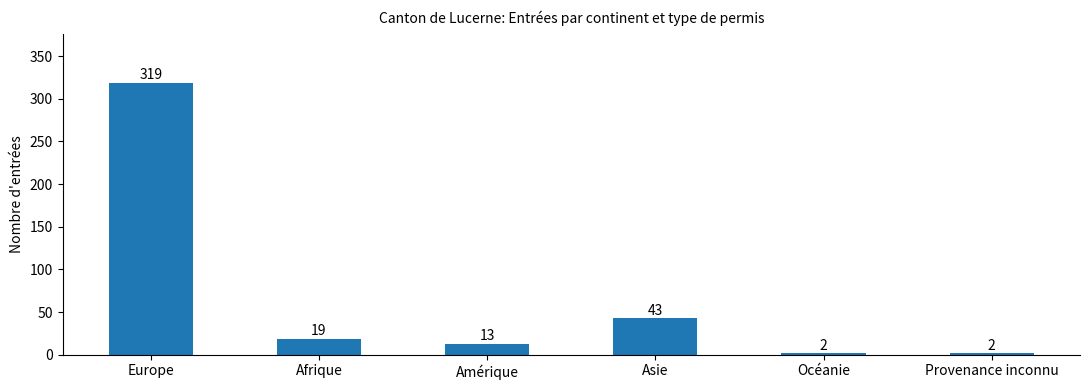

Does the chart contain stacked bars?

No